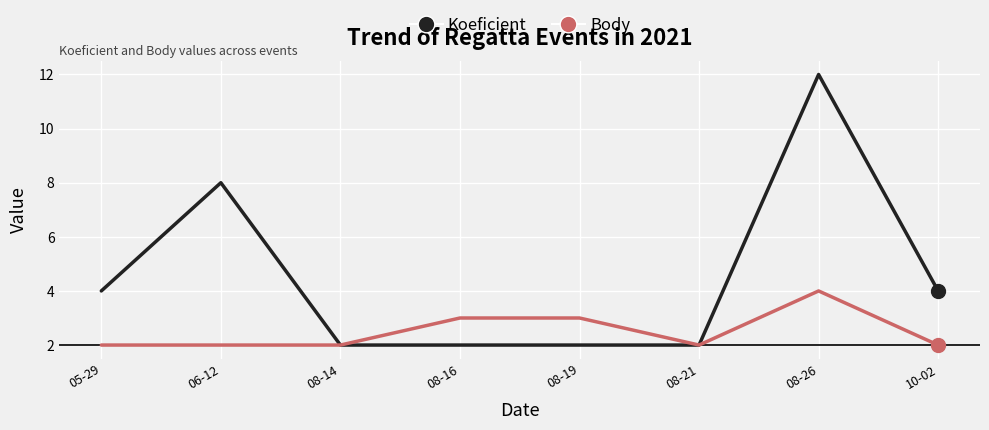

Rank the series by their average value, from lowest to highest.

Body, Koeficient